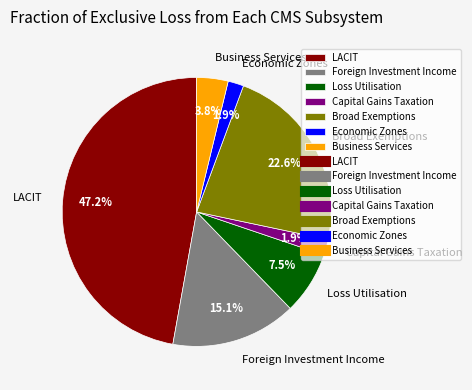

Which slice is the largest?

LACIT